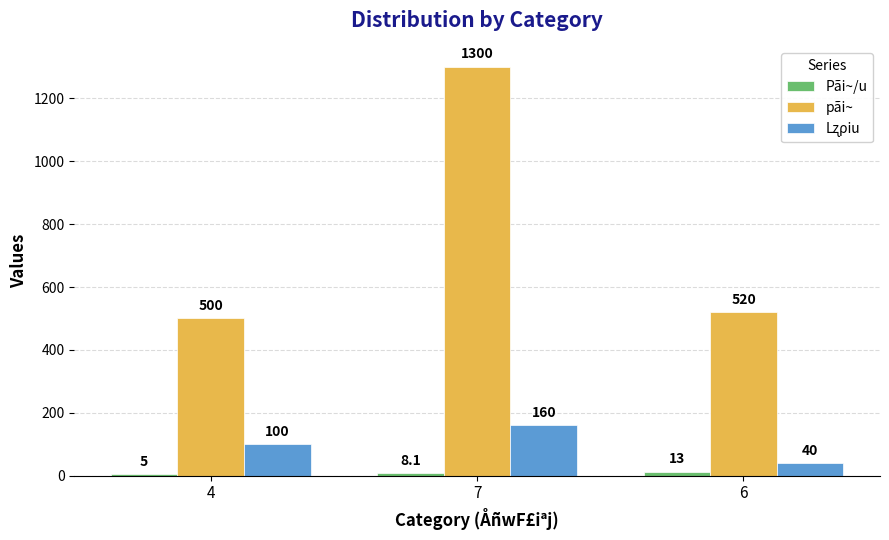

The value of pãi~ at 7 is 1968.9. True or false?

False